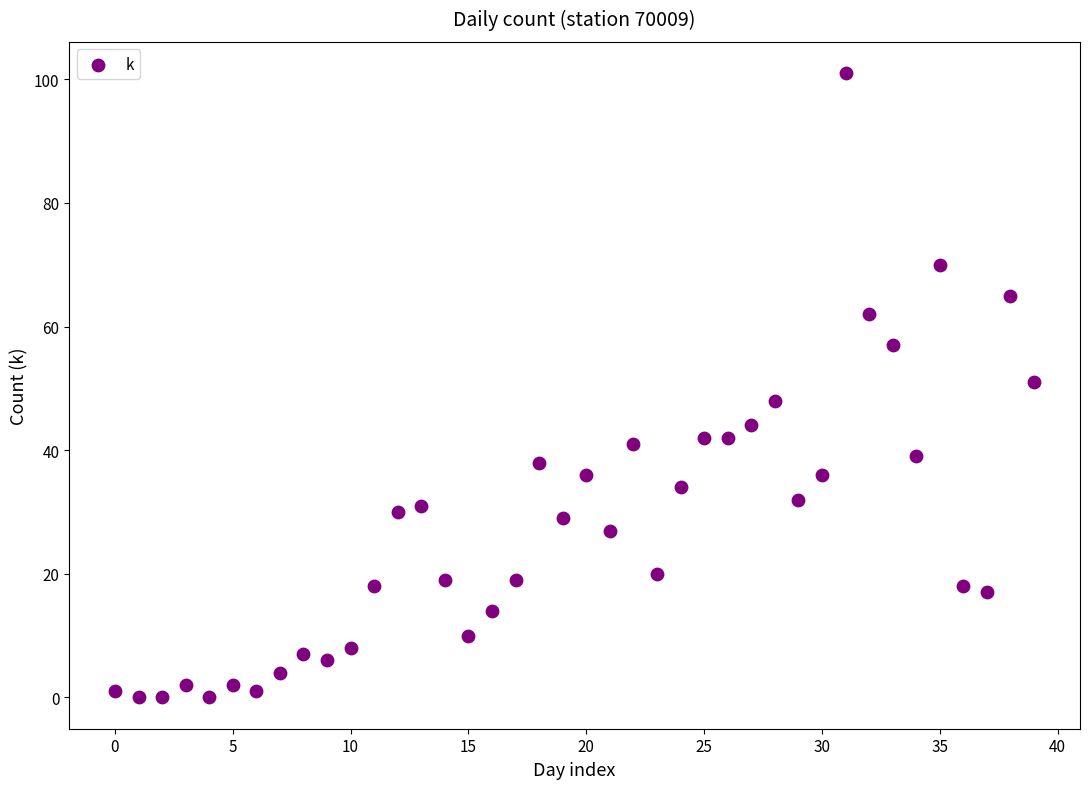

What is the range of Y values (max minus min)?

101